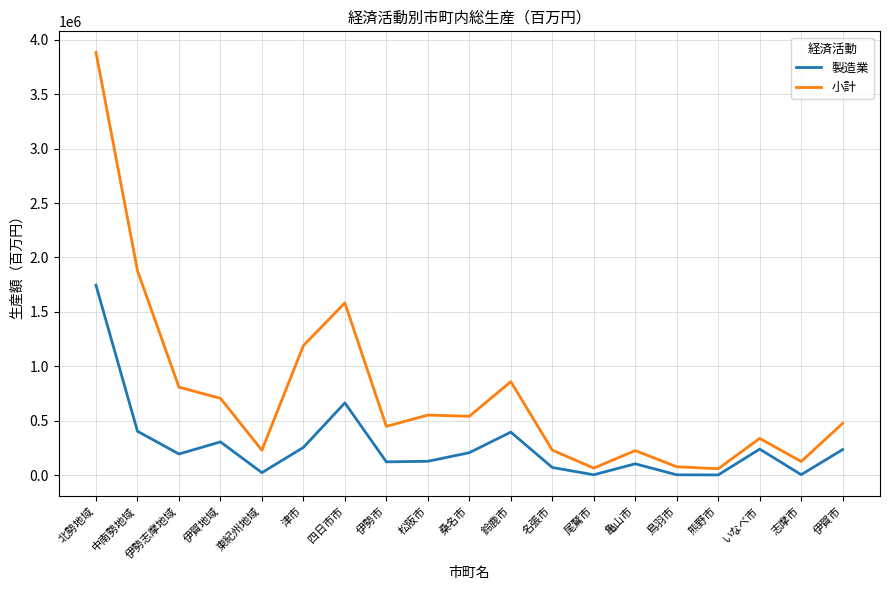

Does the chart display data point markers on the line(s)?

No